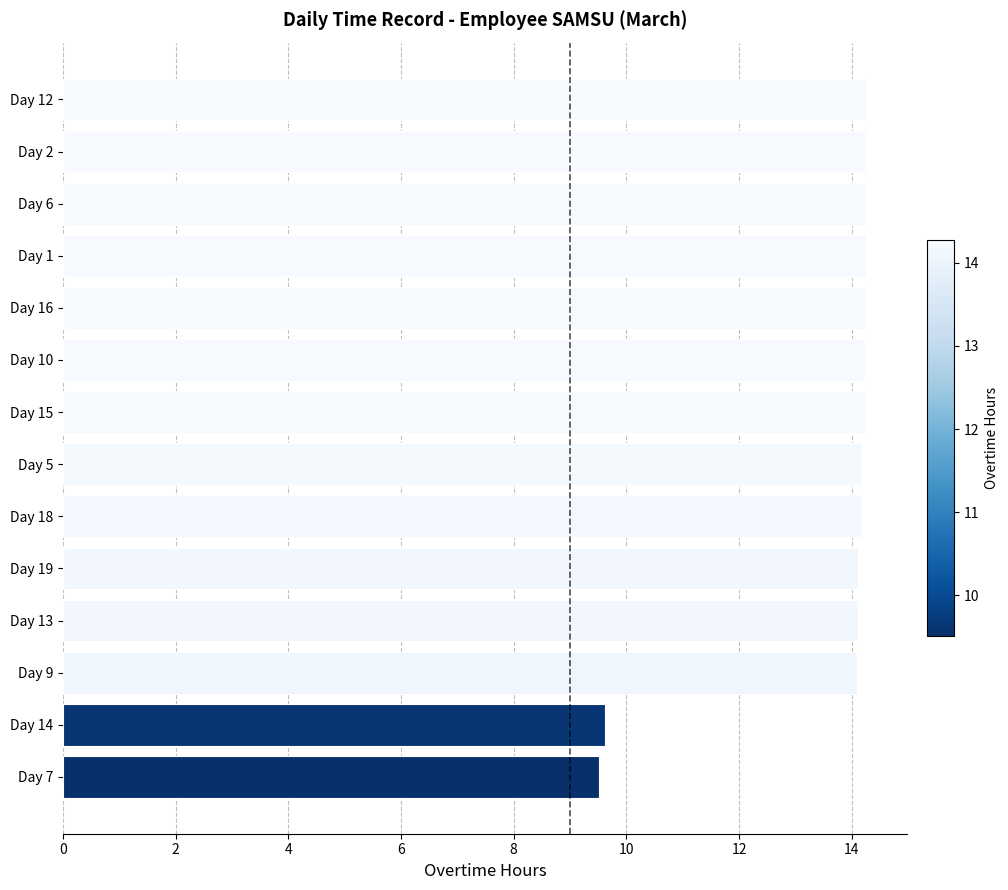

Count the number of values greater than 14.

12